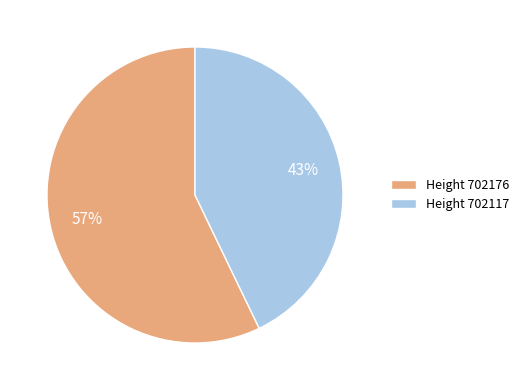

To the nearest percent, what is the average slice percentage?

50%